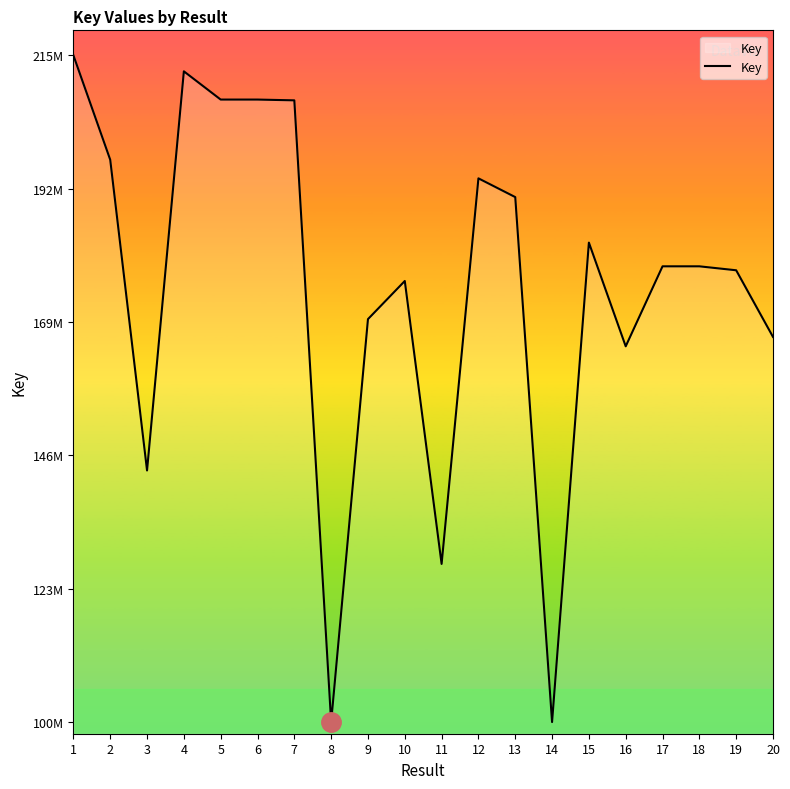

Where is the first local maximum?

4